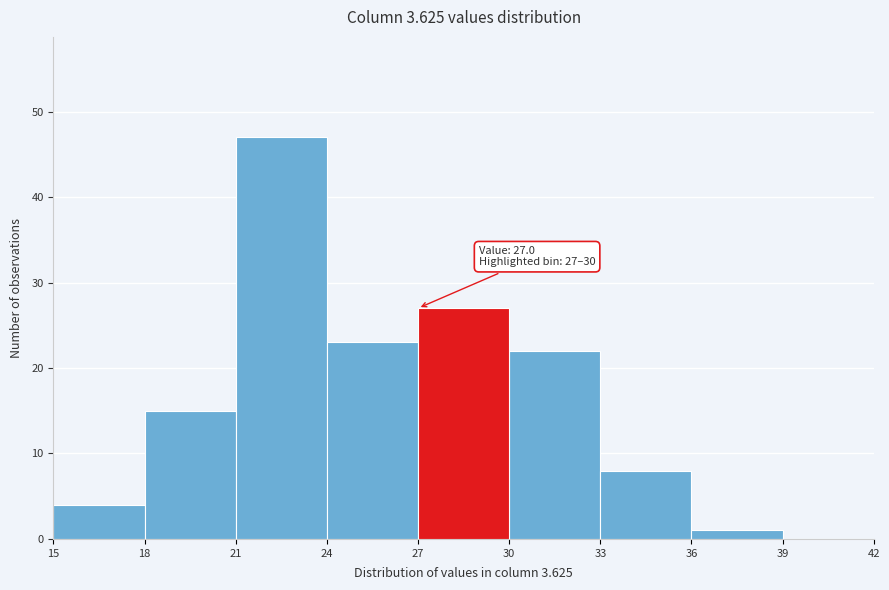

Over which range of the x-axis is the bar tallest?

21 to 24